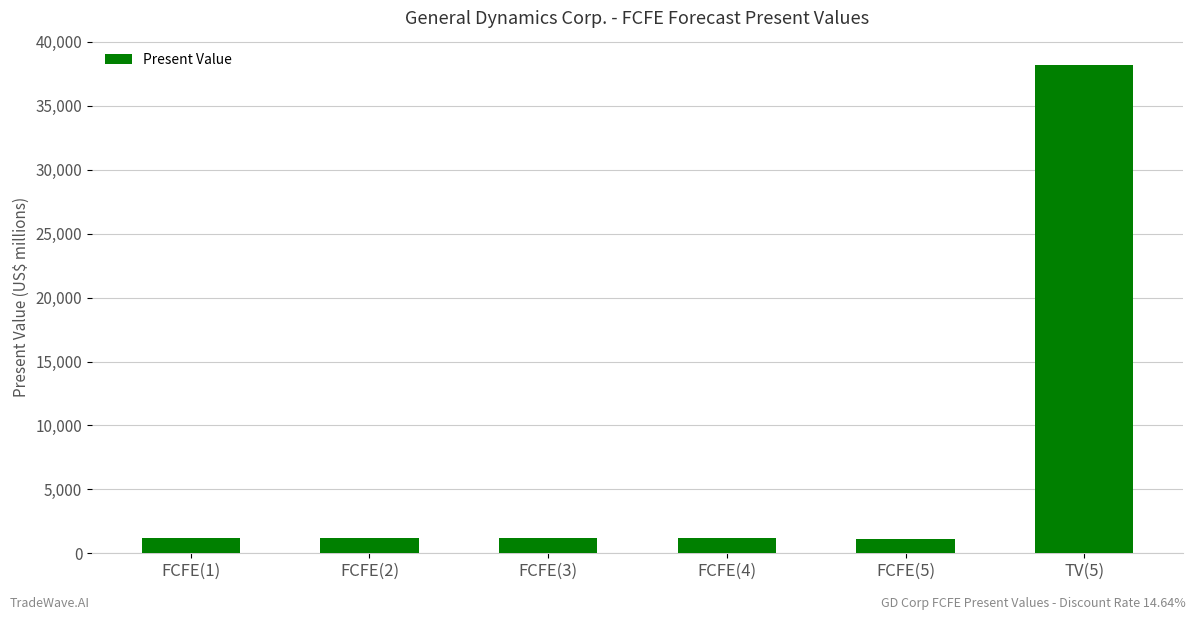

What is the sum of all values?

44099